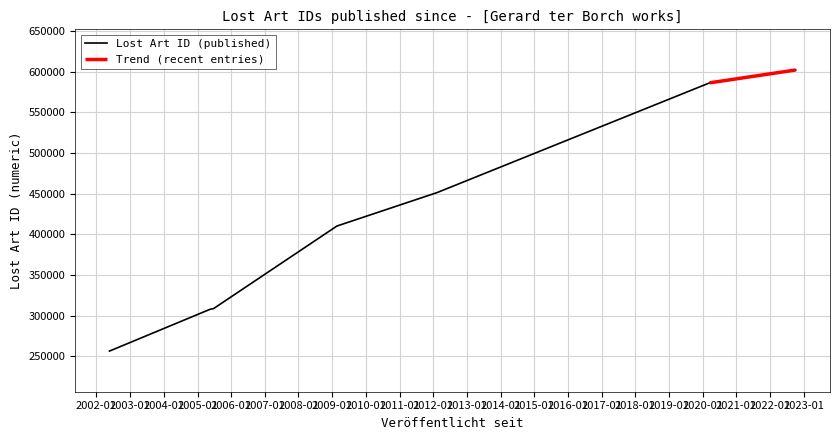

Which category has the highest value across all series?

2022-10-07